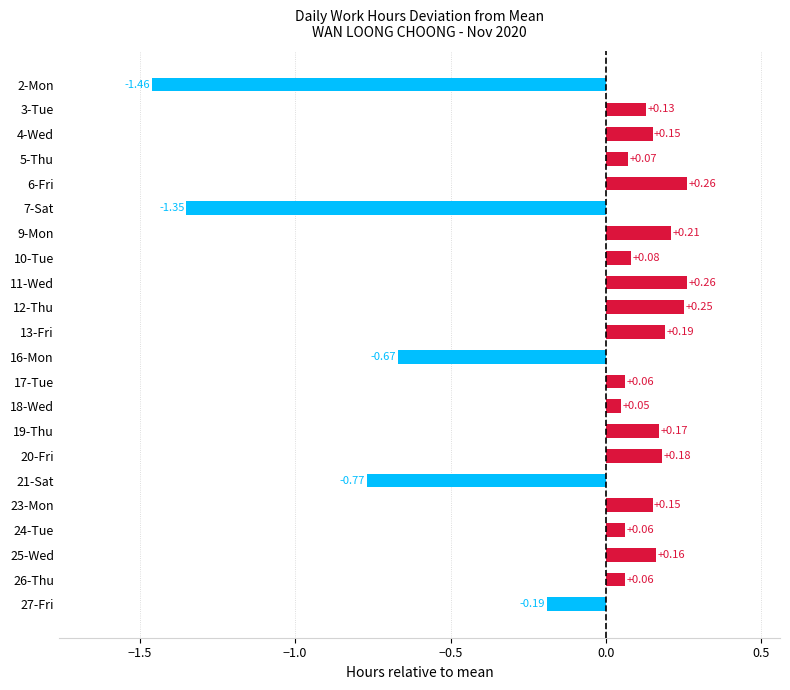

What is the change in value from 7-Sat to 25-Wed?

+1.5